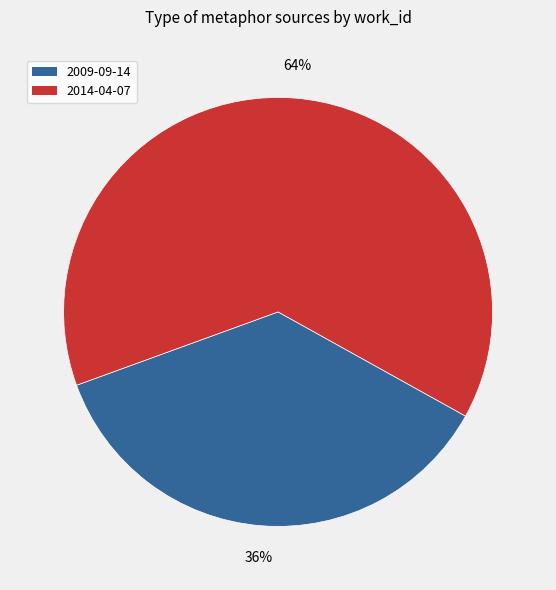

Do 2014-04-07 and 2009-09-14 together represent more than half of the pie?

Yes